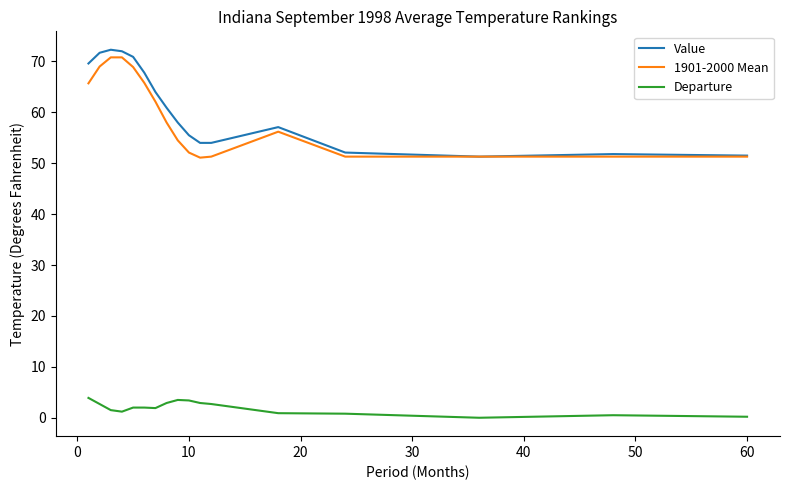

What is the greatest value displayed?

72.3